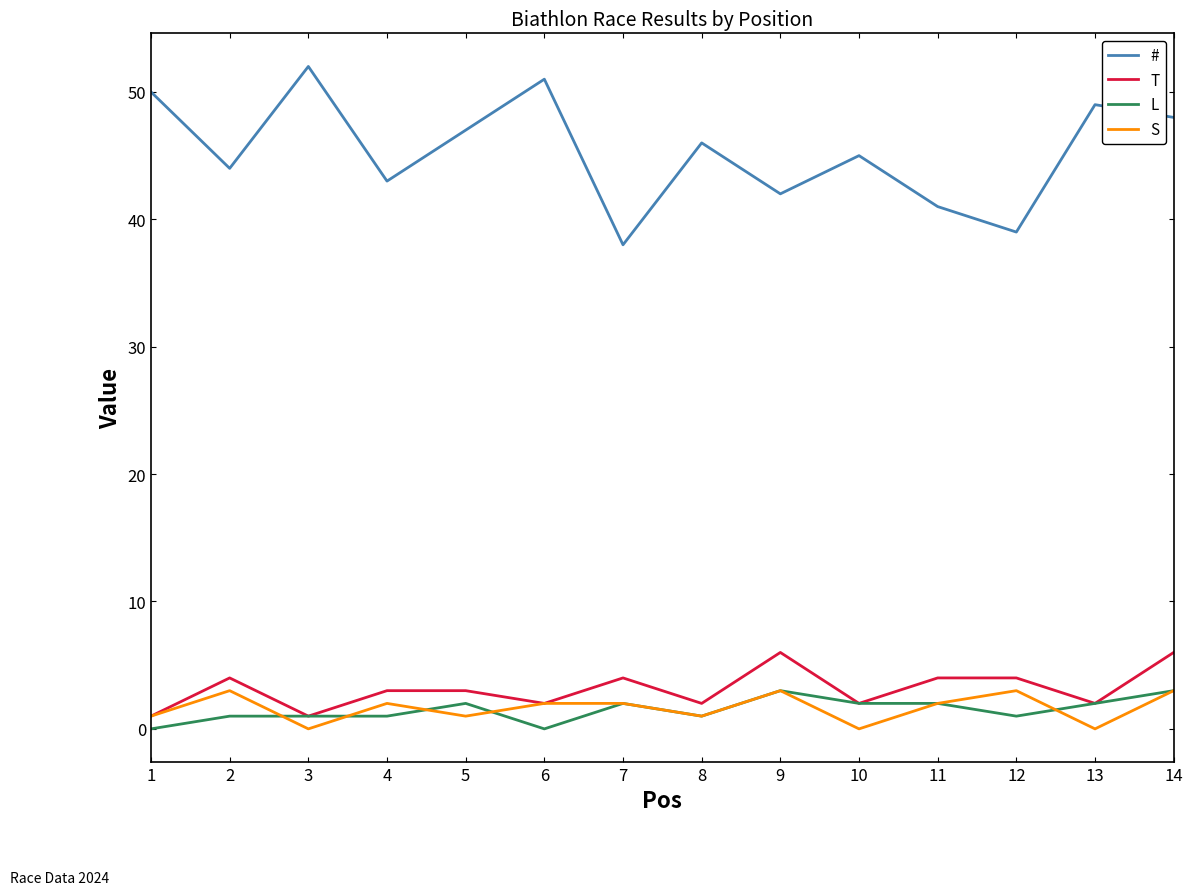

What is the spread (max minus min) of values at 9?

39